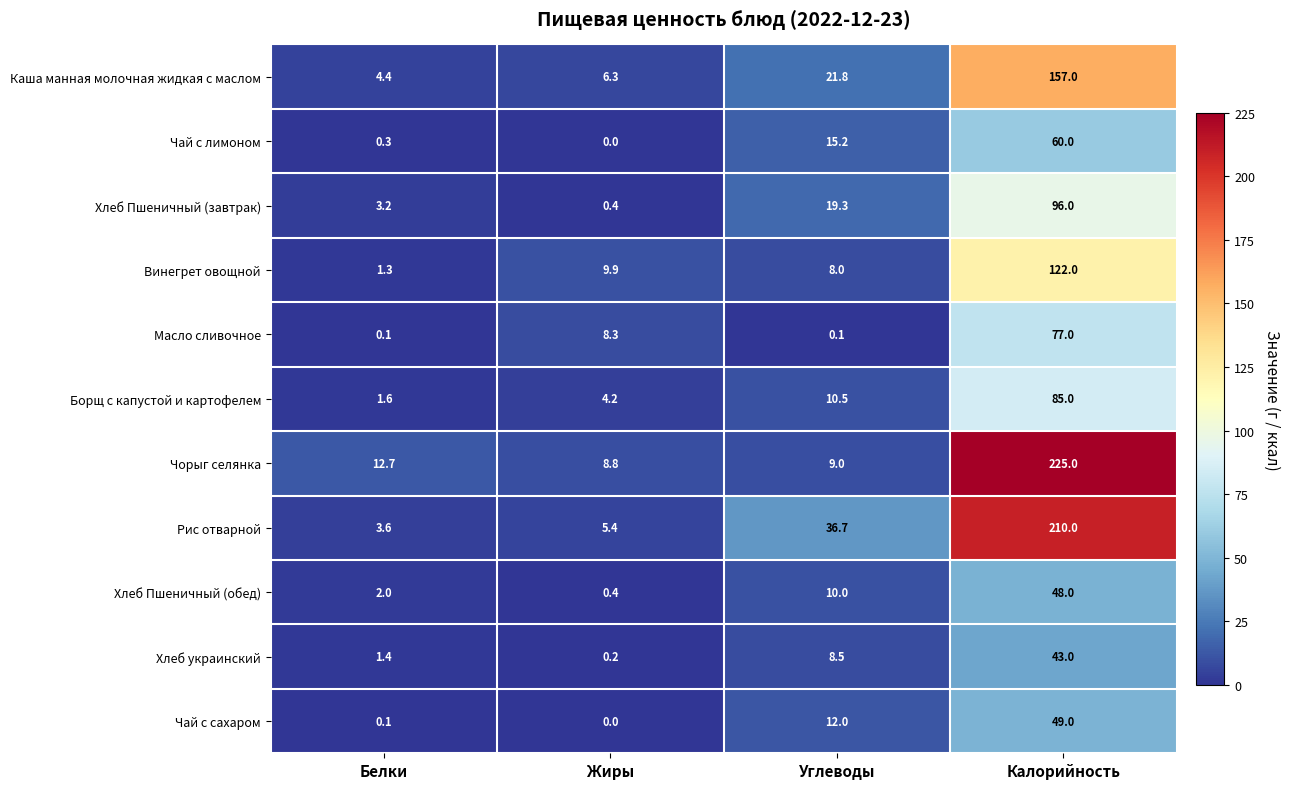

The value of Хлеб Пшеничный (обед) at Калорийность is 78.8. True or false?

False